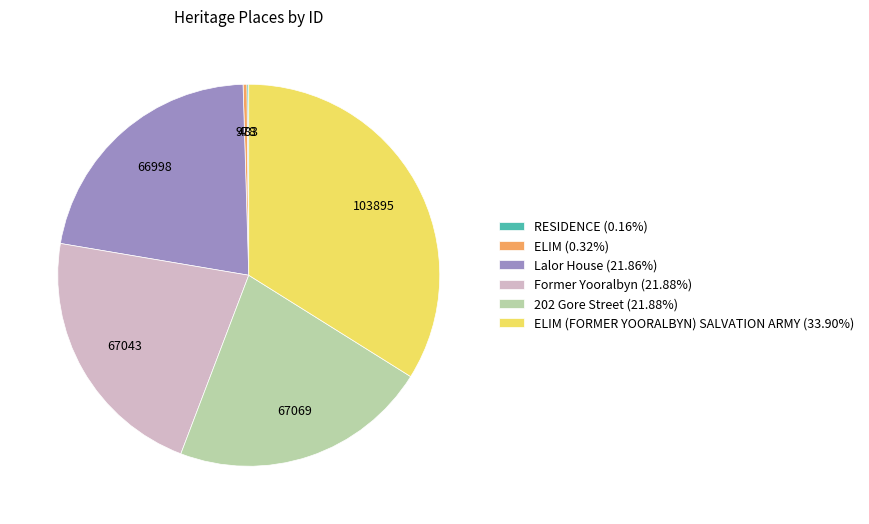

Do ELIM (FORMER YOORALBYN) SALVATION ARMY (33.90%) and 202 Gore Street (21.88%) together represent more than half of the pie?

Yes